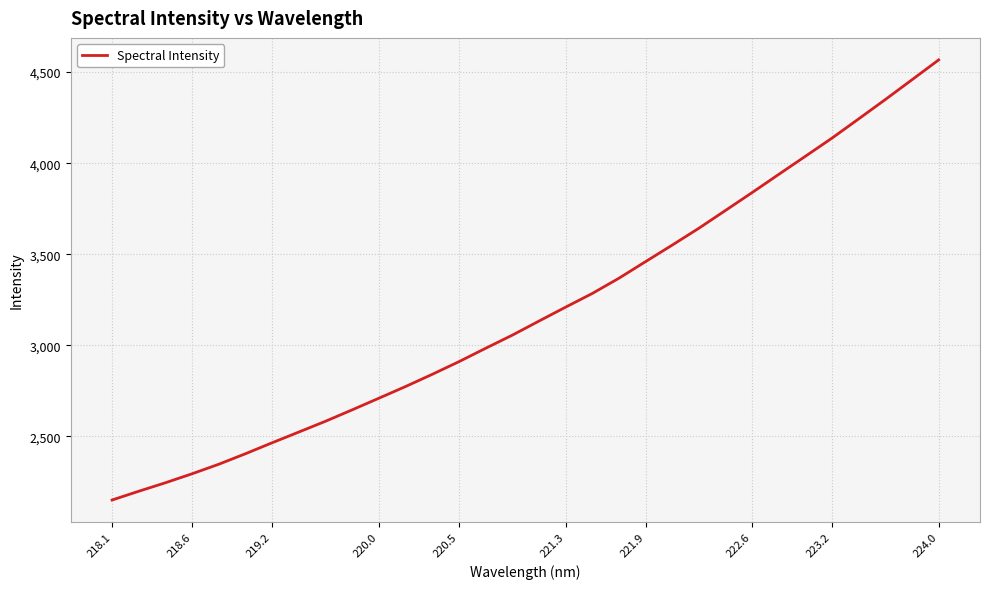

What is the greatest value displayed?

4567.1